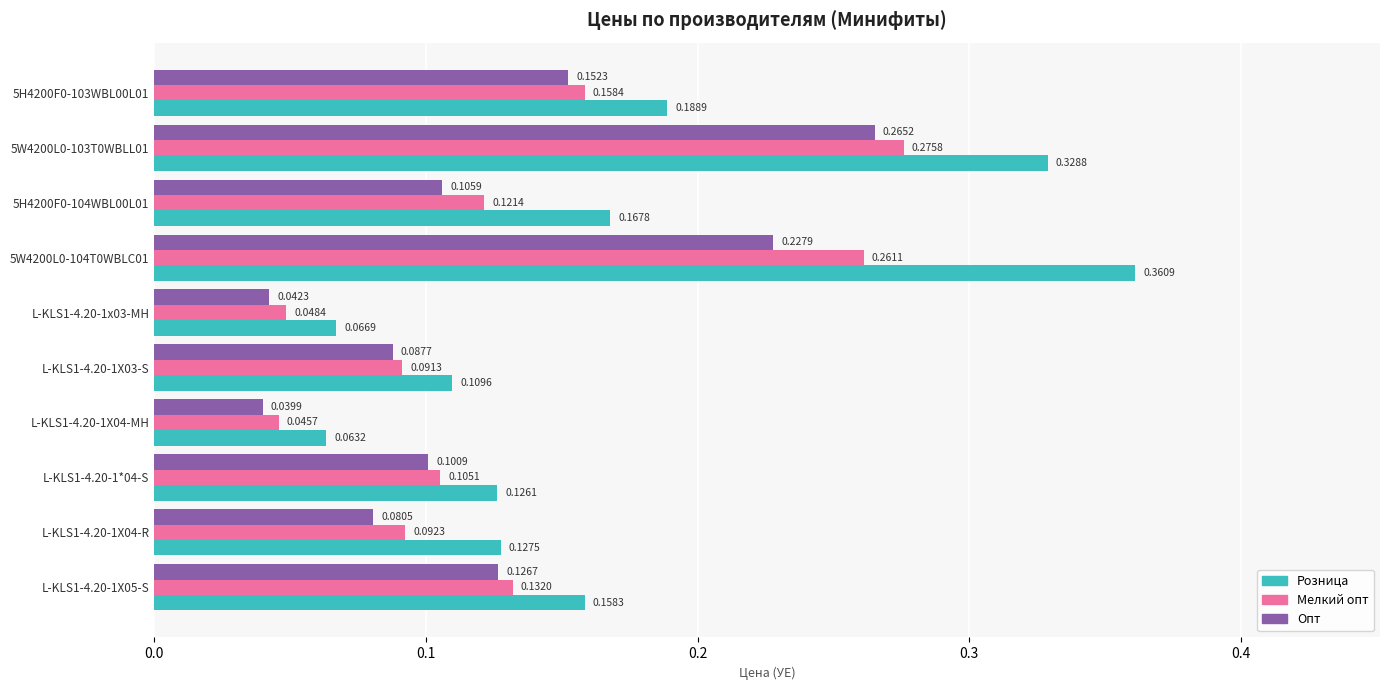

Count the number of categories in the chart.

10